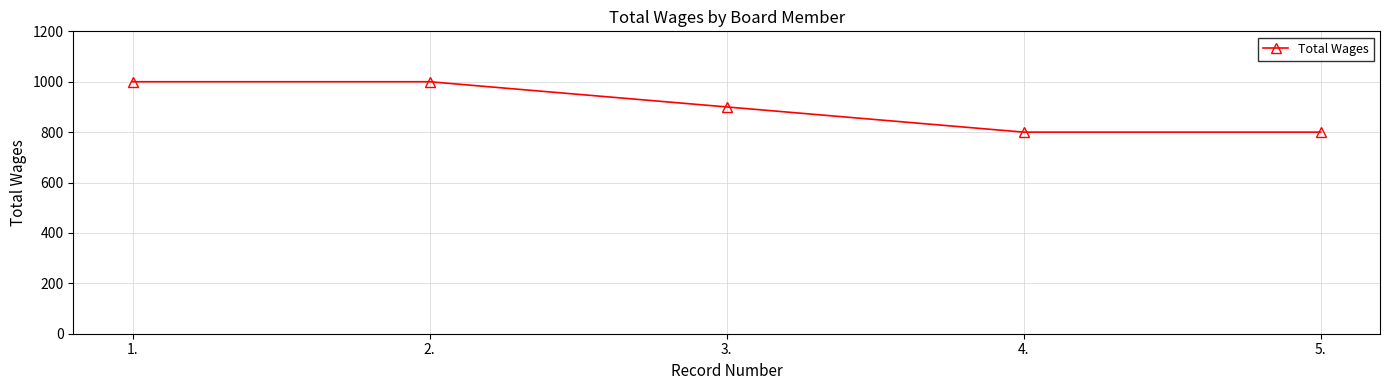

True or false: there are more than 2 points higher than both neighbors.

False